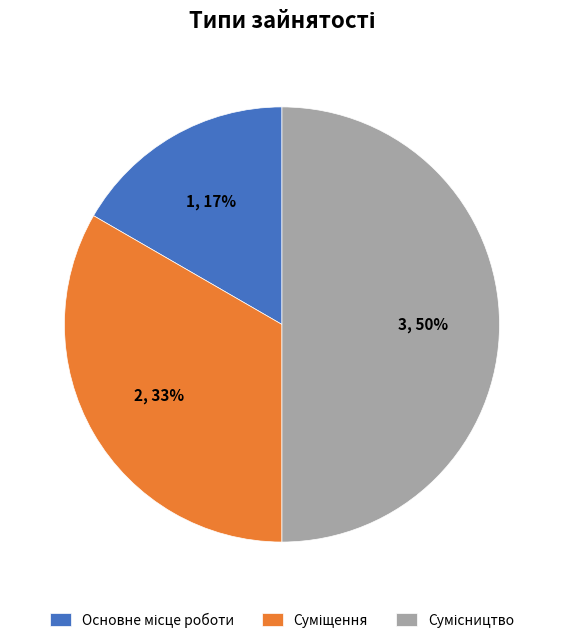

To the nearest percent, what is the difference between the largest and smallest slice percentages?

33%